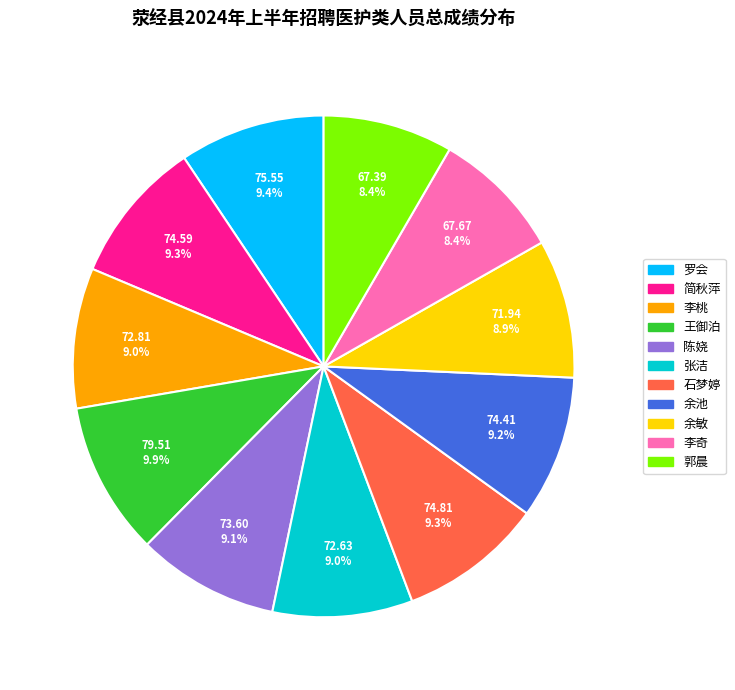

Does any single category account for the majority?

No